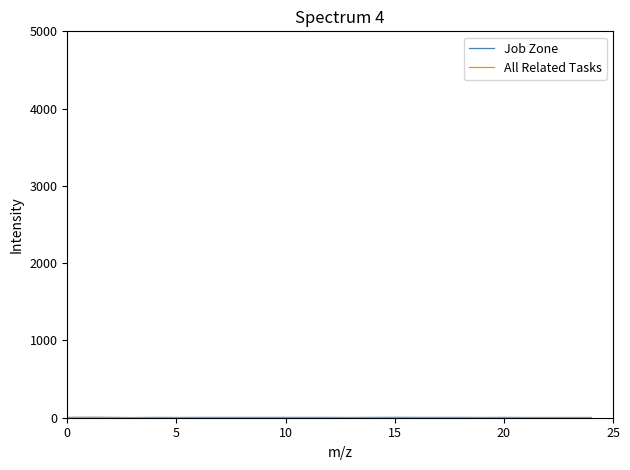

How many lines are shown in the chart?

2